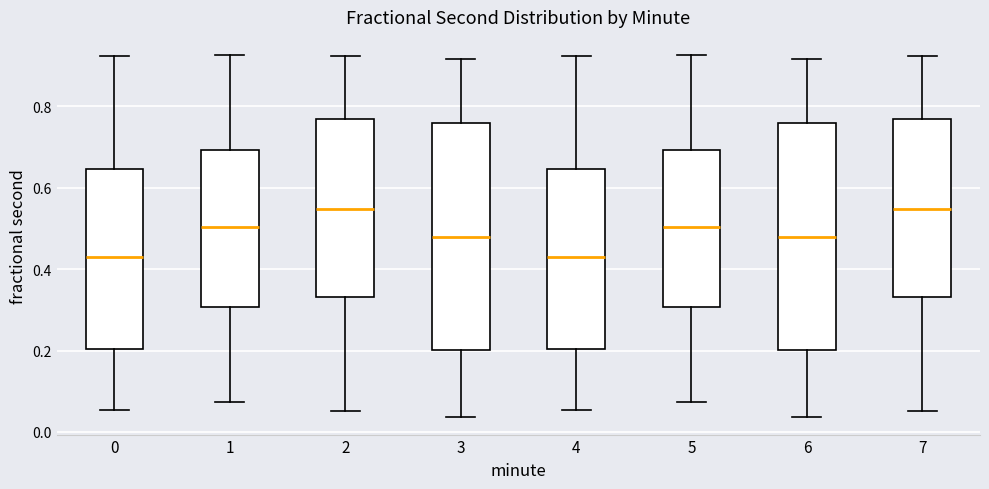

Where does the upper whisker of the box at x = 3 end on the y-axis? The values are not printed on the chart, so give them approximately, as read against the axis.

0.92